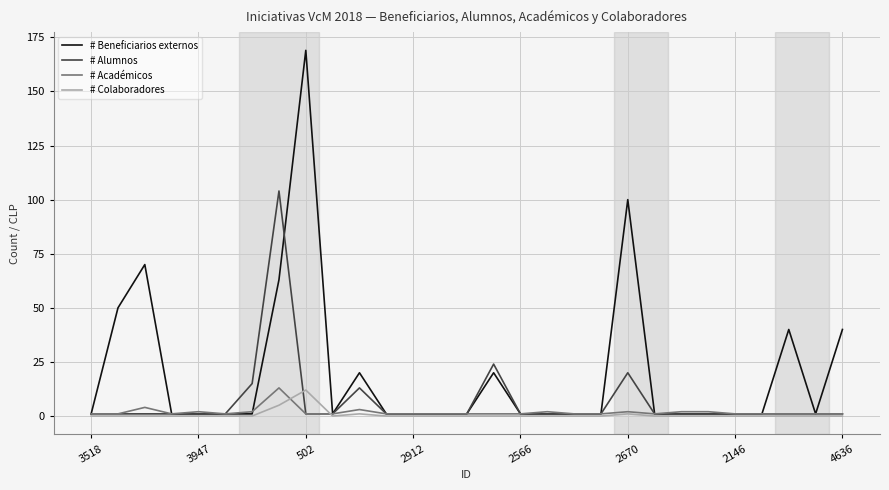

Does the chart have visible grid lines?

Yes